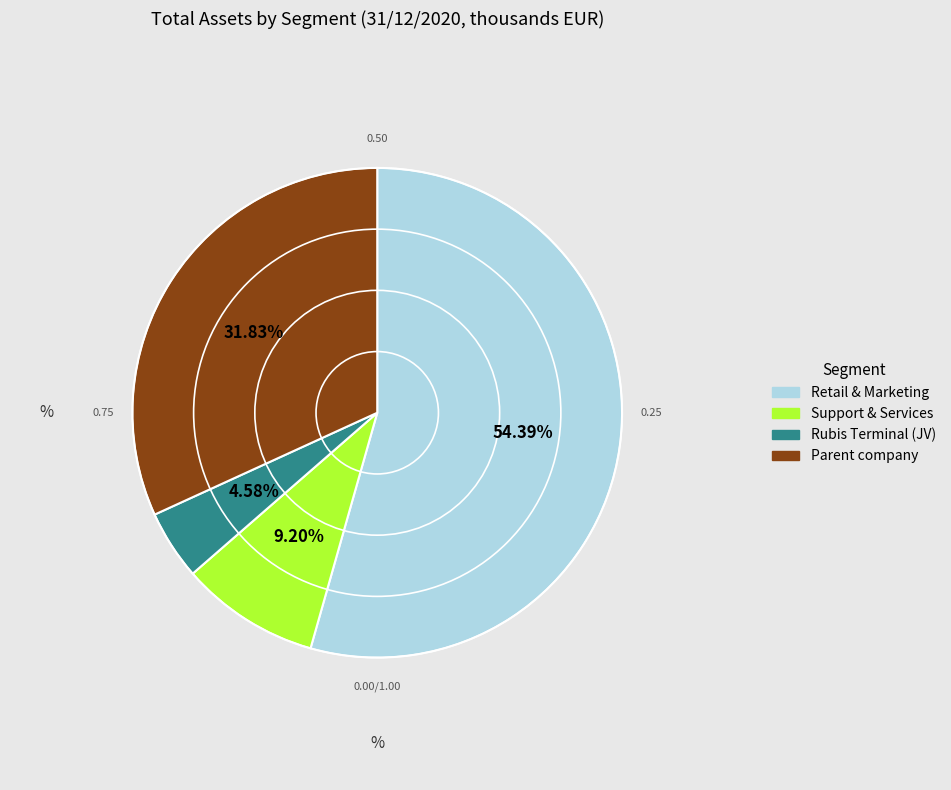

Does any single category account for the majority?

Yes